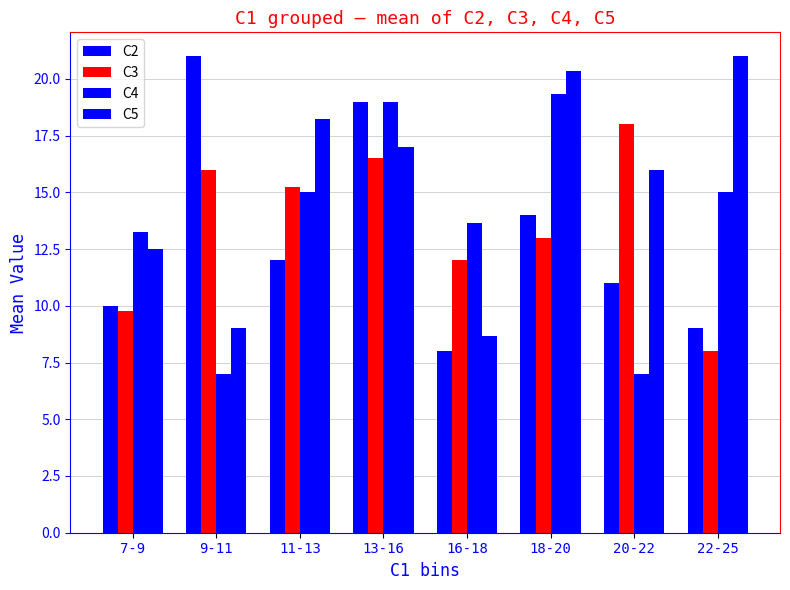

How many bars are there in each group?

4